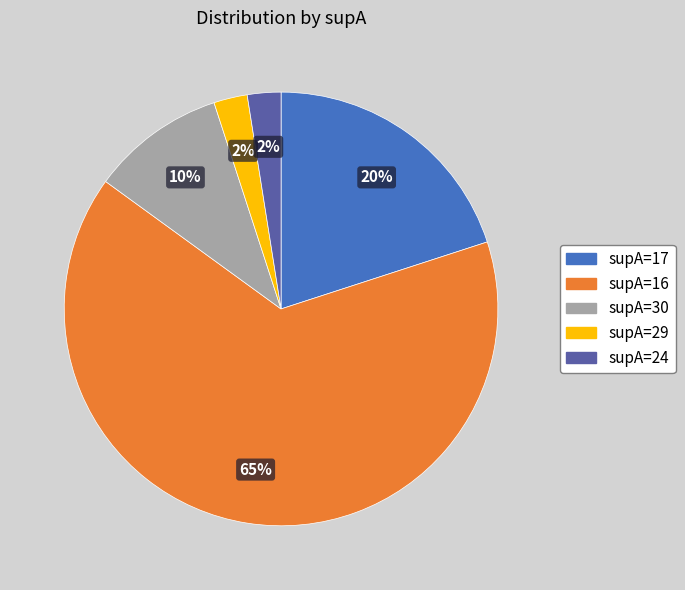

Is it true that supA=24 is 11% of the pie?

False